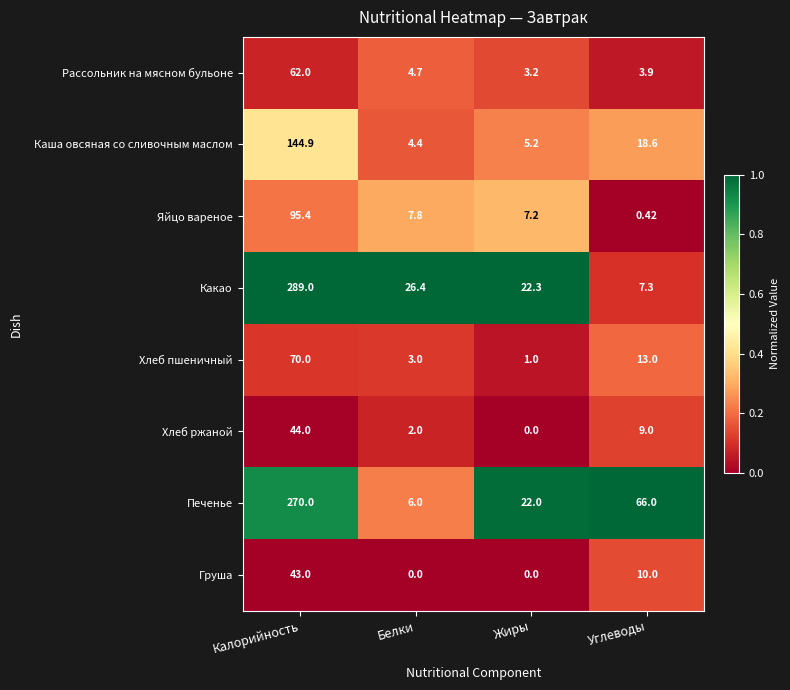

List the labels in order of Хлеб ржаной value, largest first.

Калорийность, Углеводы, Белки, Жиры